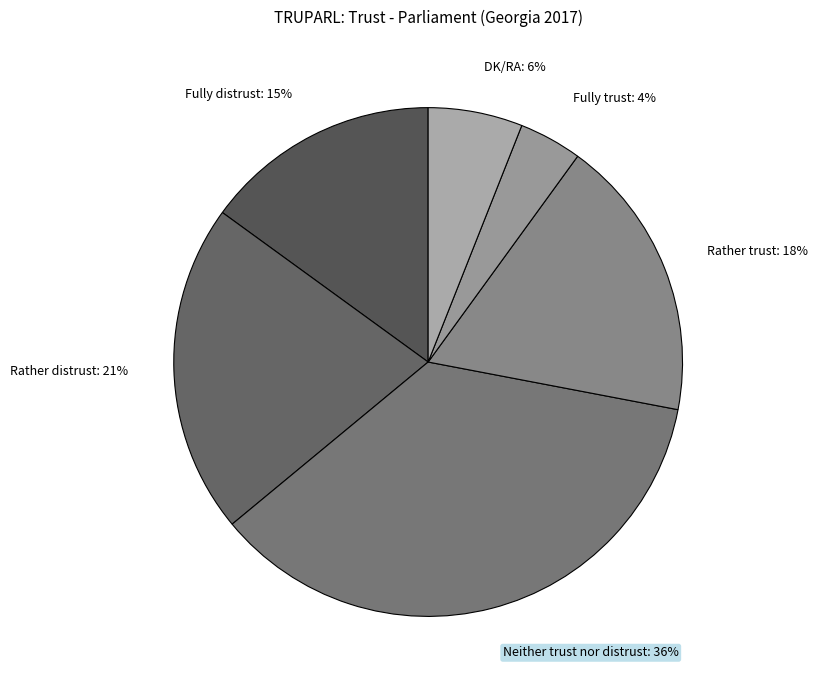

Is Neither trust nor distrust the majority of the pie?

No